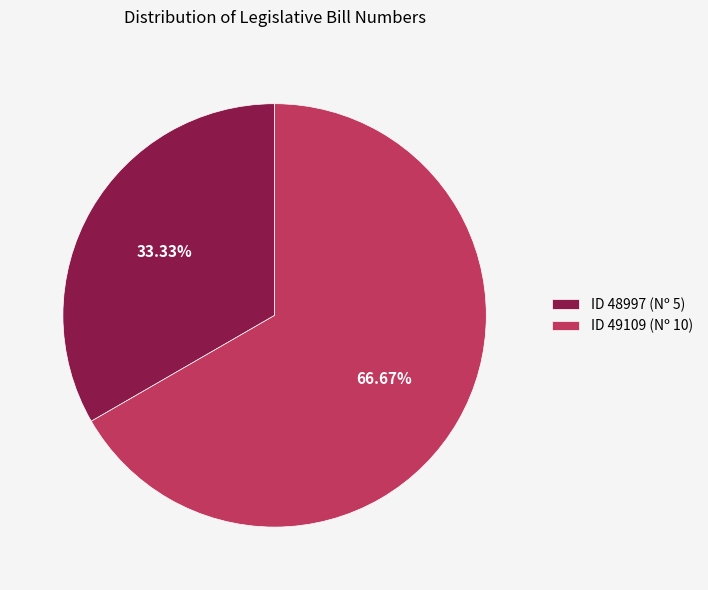

Which has a higher value, ID 48997 (Nº 5) or ID 49109 (Nº 10)?

ID 49109 (Nº 10)